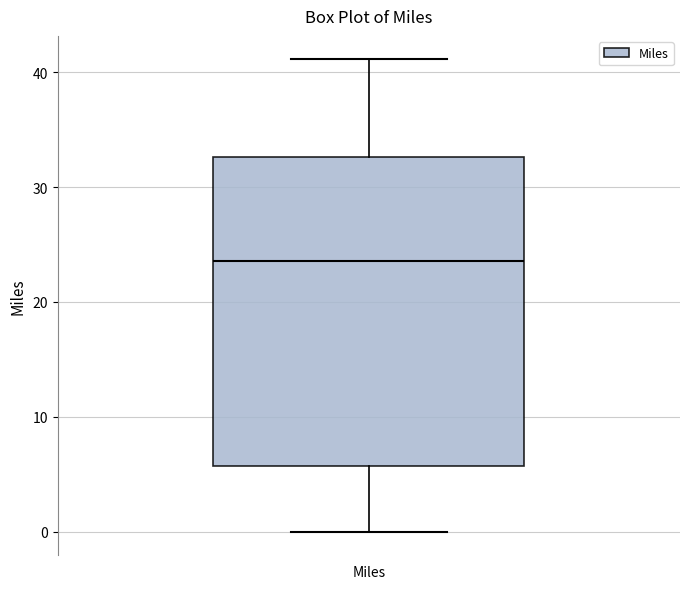

Read this box plot against the y-axis: the position of the median line, the range covered by the box, and the ends of both whiskers. The values are not printed on the chart, so give them approximately, as read against the axis.

median 24, box 6 to 33, whiskers 0 to 41